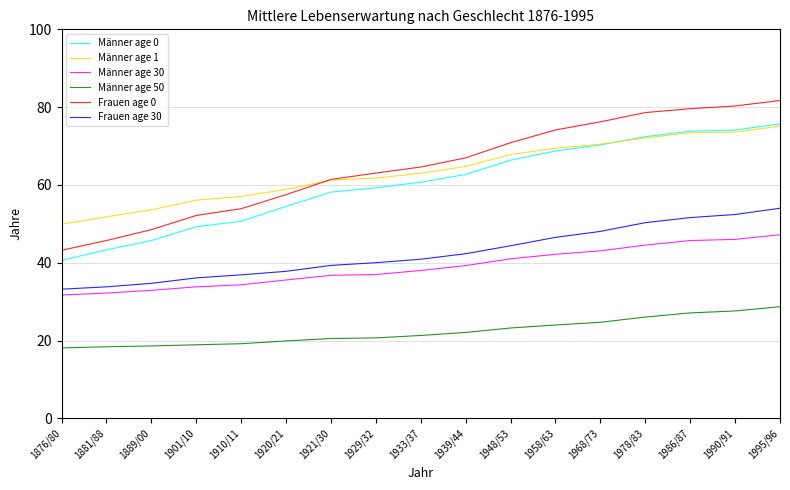

True or false: Männer age 50 and Männer age 0 cross at least once.

False